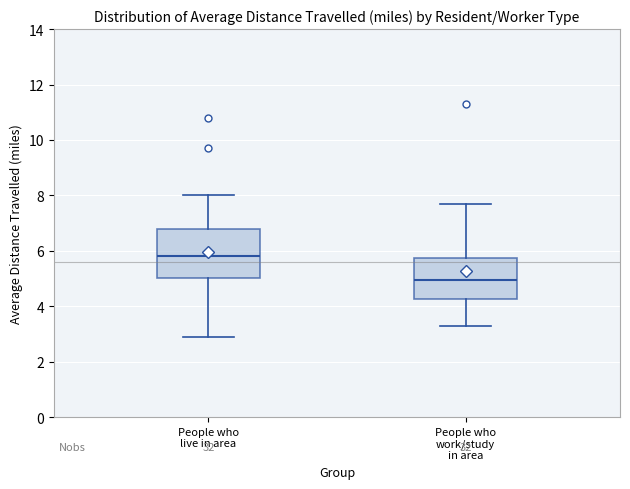

Where does the median line of the box for People who live in area sit on the y-axis? The values are not printed on the chart, so give them approximately, as read against the axis.

5.8